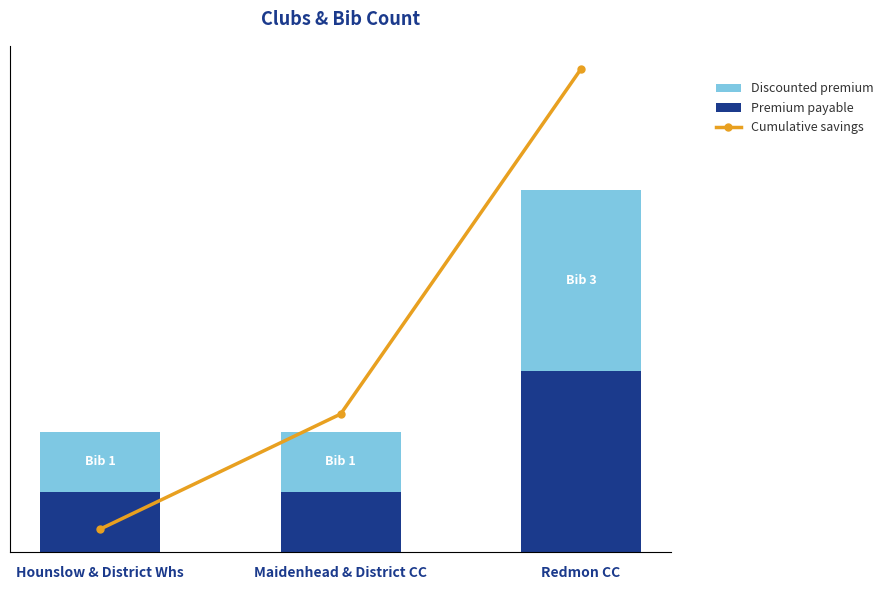

What is the sum of the Cumulative savings values at Maidenhead & District CC and Redmon CC?

7